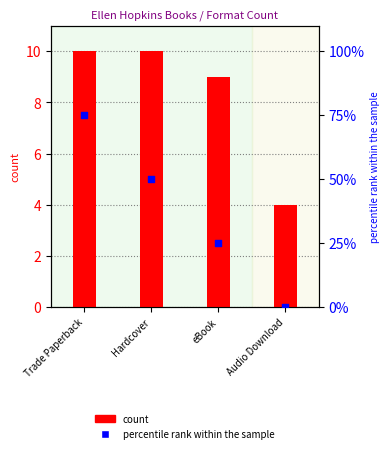

Which series has the largest total across all categories?

percentile rank within the sample